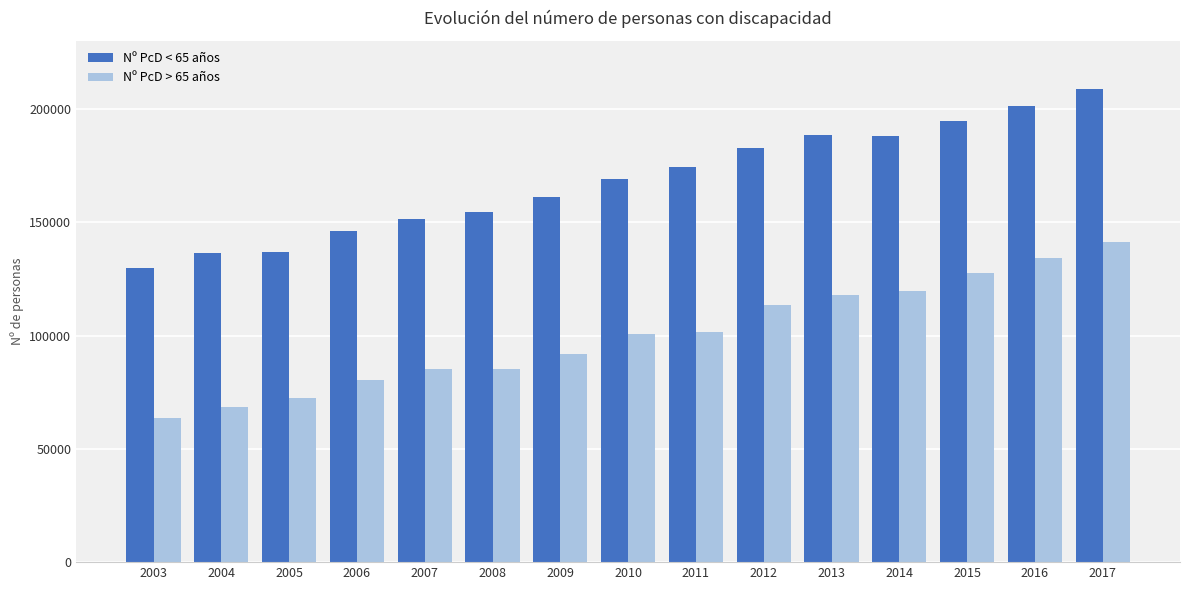

Which series has the largest range (max minus min)?

Nº PcD < 65 años